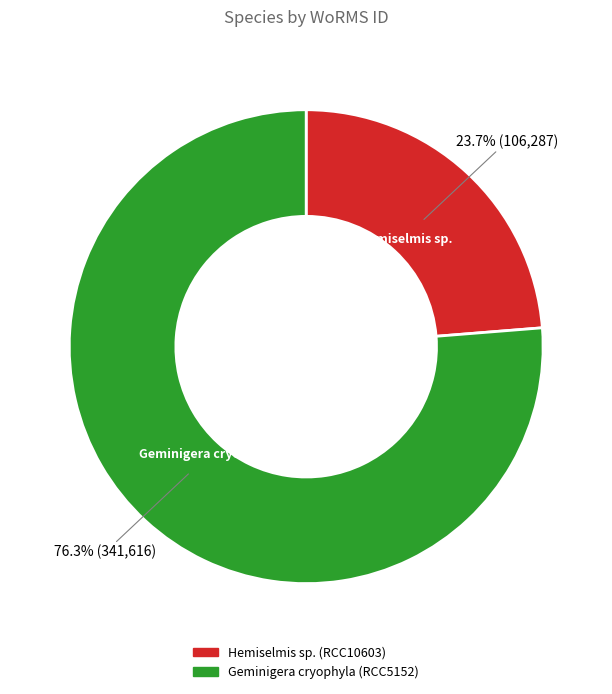

How many segments does this pie chart have?

2